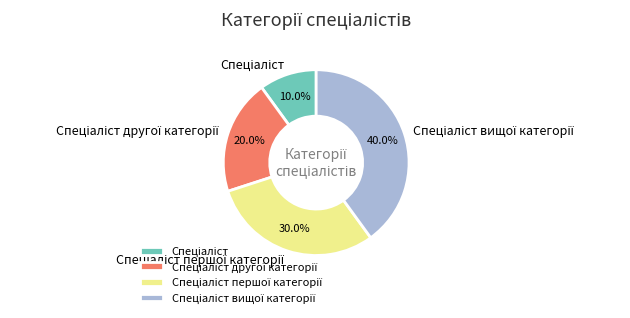

Count the number of slices in the pie.

4